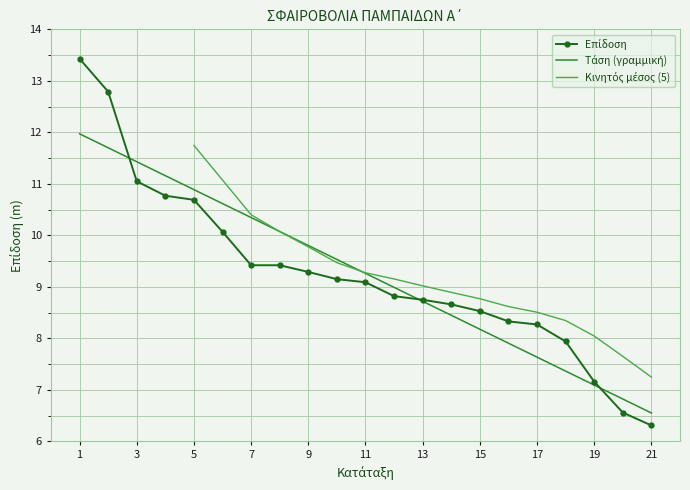

Reading left to right, transcribe all the data shown in this chart.

13.4	12.8	11.1	10.8	10.7	10.1	9.4	9.4	9.3	9.2	9.1	8.8	8.8	8.7	8.5	8.3	8.3	7.9	7.2	6.6	6.3